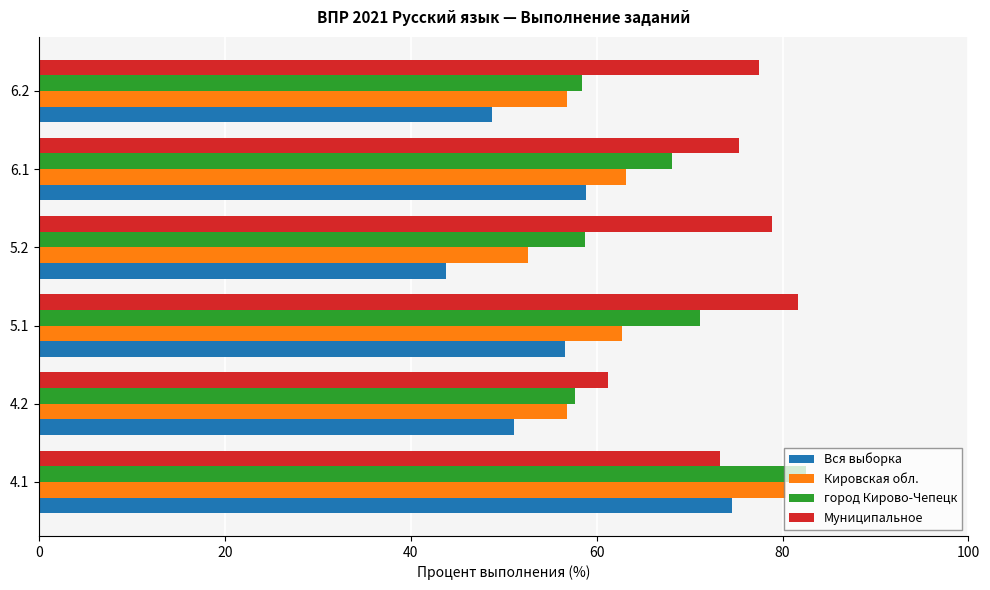

What is the approximate value of Вся выборка at 6.1?

58.8